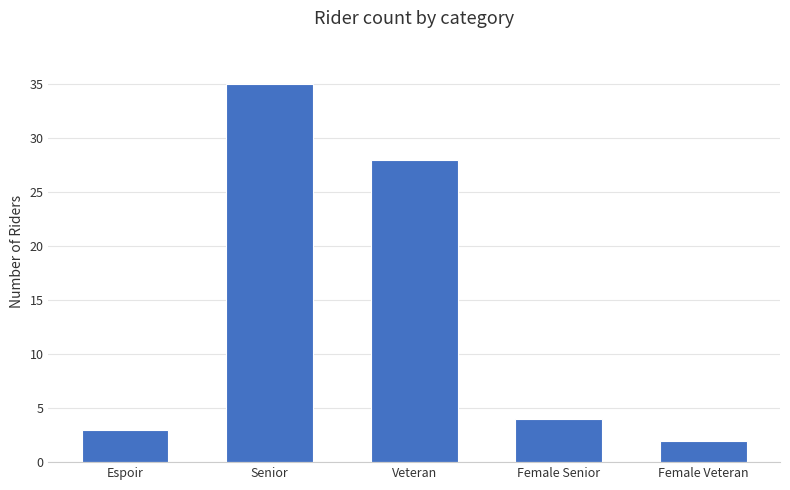

How many distinct data groups are displayed?

1